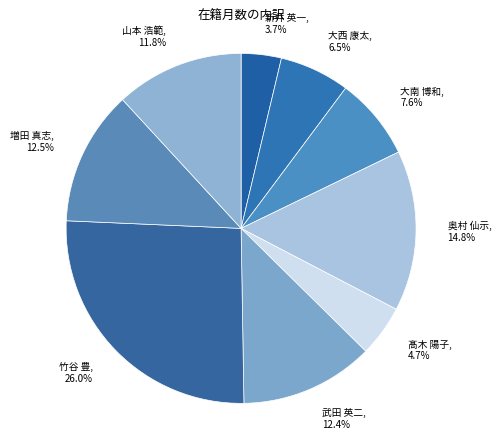

To the nearest percent, what portion does 山本 浩範 represent?

12%